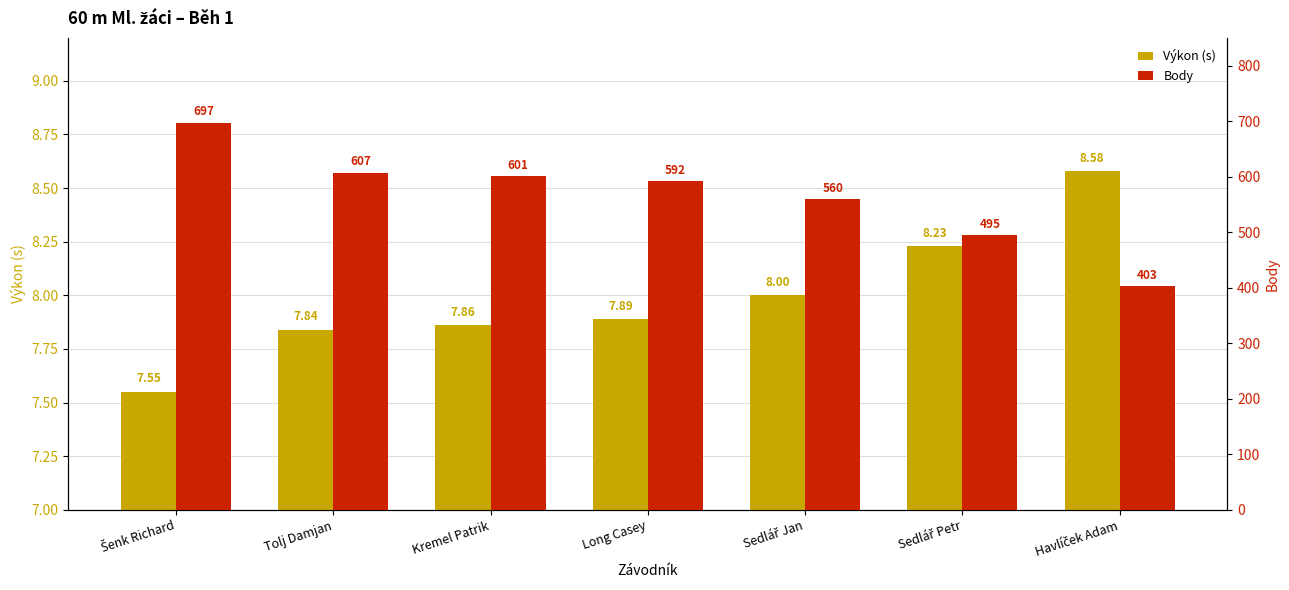

What is the label of the 5th bar from the left?

Sedlář Jan